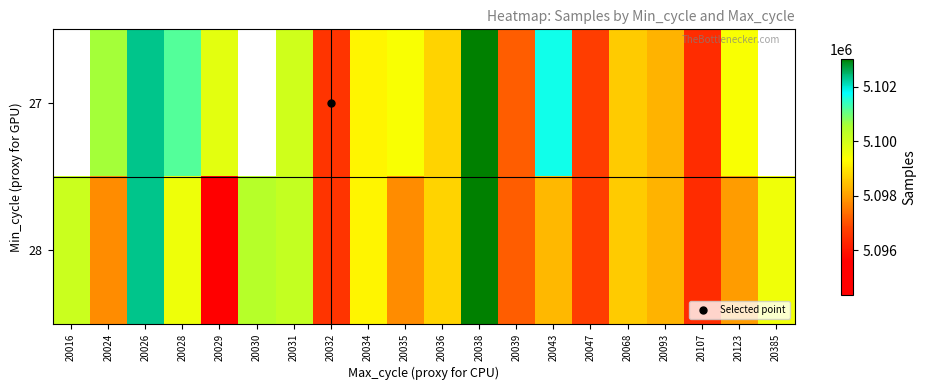

What is the maximum value shown in the chart?

5103017.0